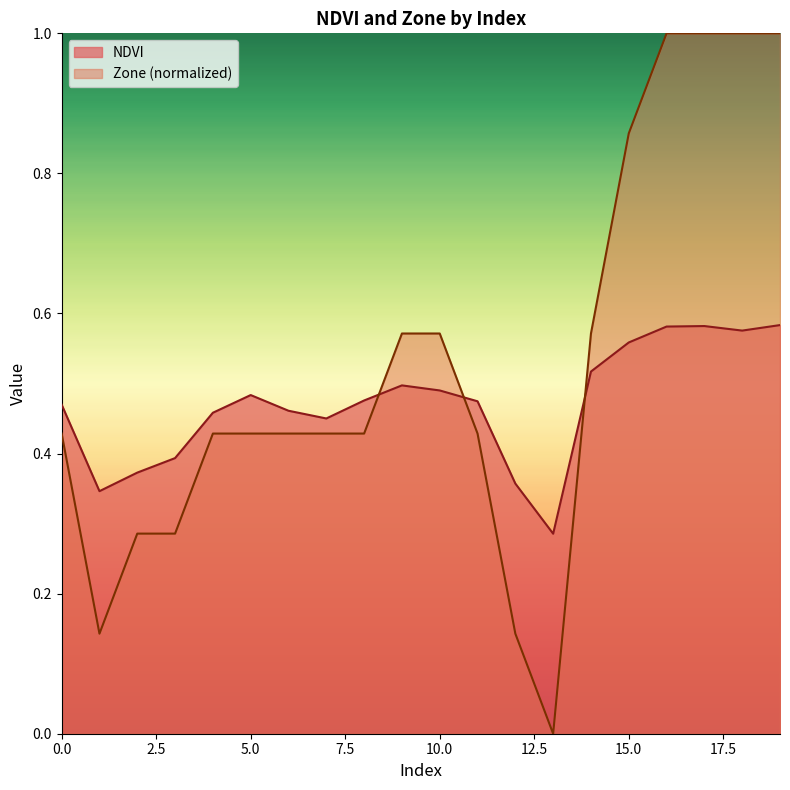

Which category has the lowest value in the NDVI series?

13